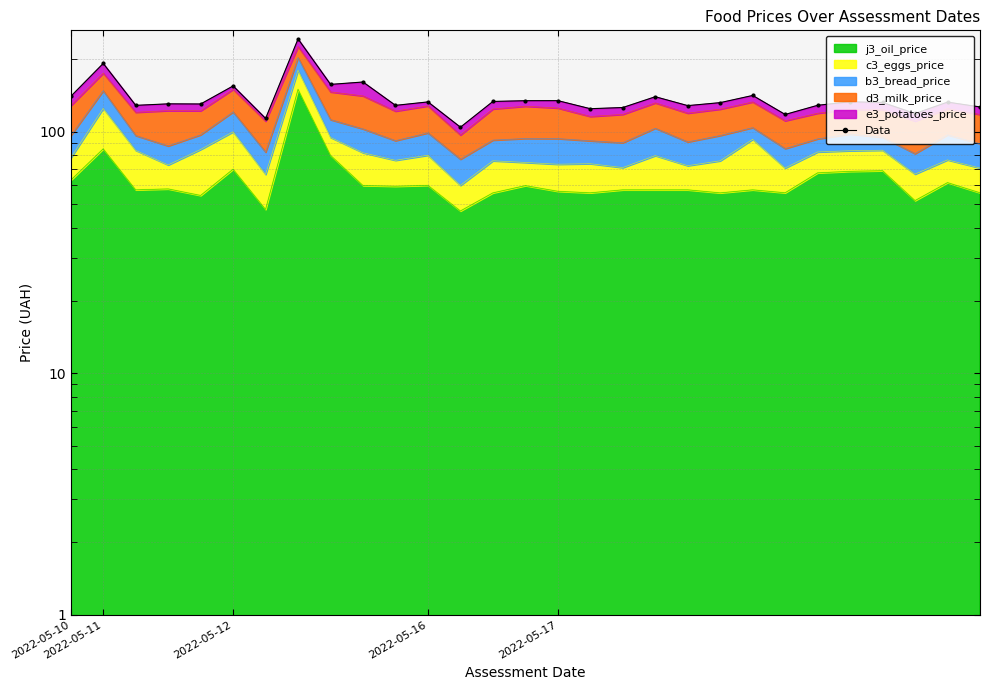

What is the change in value from 5 to 28?

-28.1